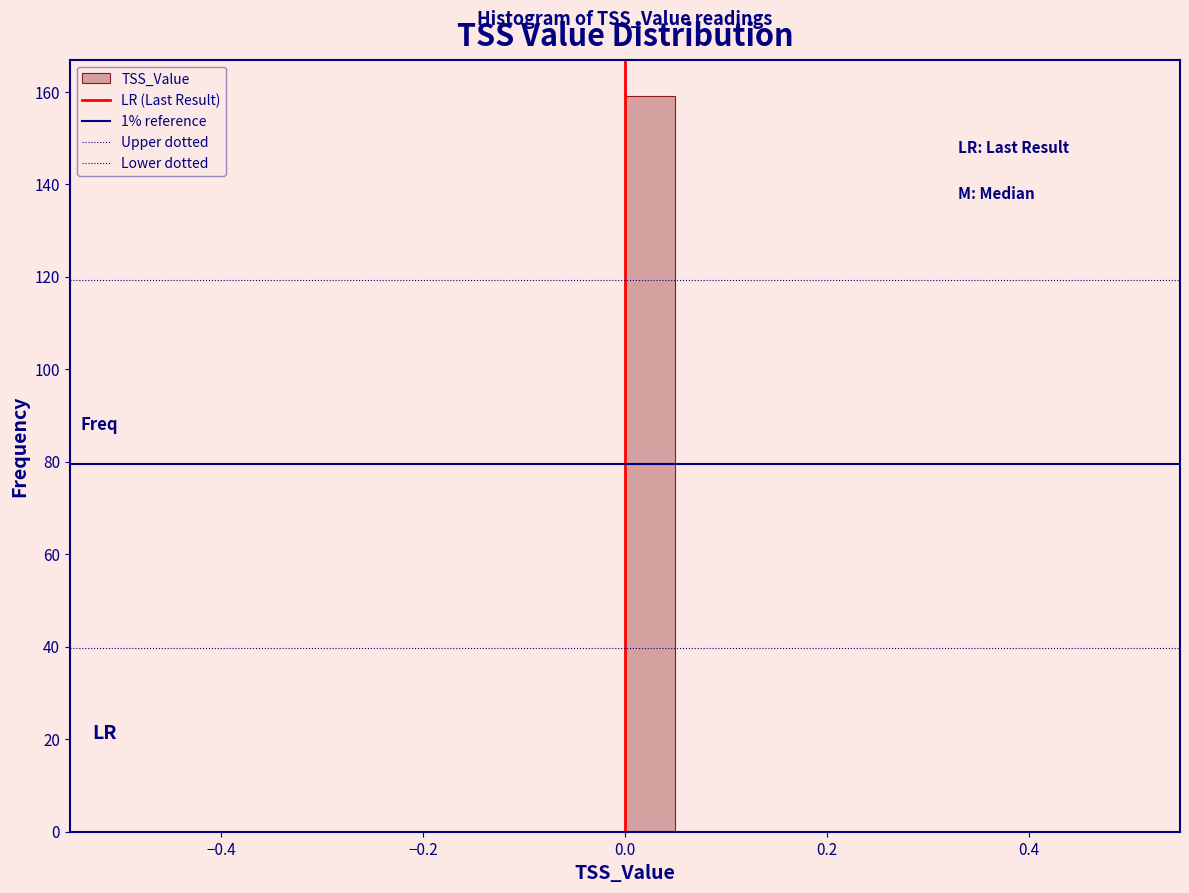

Around what value on the x-axis is the tallest bar? Give the approximate position of its centre, as read against the axis.

0.02